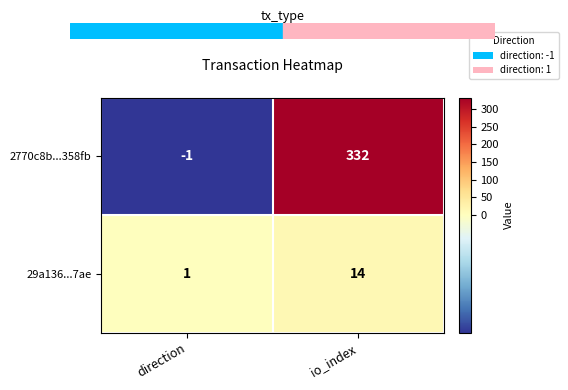

Rank the series by their average value, from highest to lowest.

2770c8b...358fb, 29a136...7ae